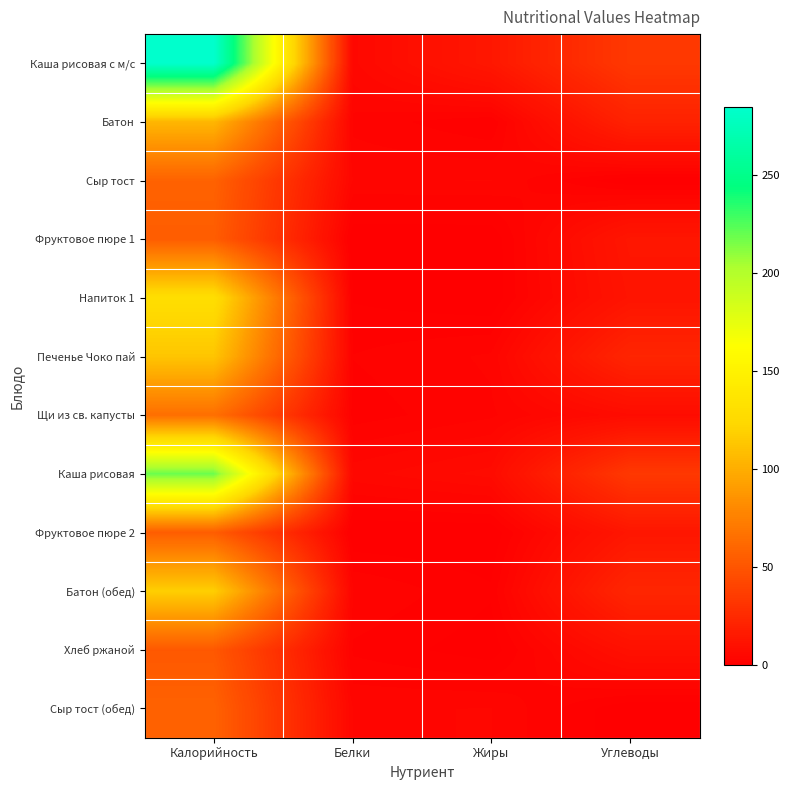

Reading left to right, what are all the values shown in this chart?

Каша рисовая с м/с: Калорийность=285.1	Белки=5.2	Жиры=14.4	Углеводы=33.8
Батон: Калорийность=104.8	Белки=3.0	Жиры=1.2	Углеводы=20.6
Сыр тост: Калорийность=57.8	Белки=4.3	Жиры=4.5	Углеводы=0.0
Фруктовое пюре 1: Калорийность=55.0	Белки=0.0	Жиры=0.0	Углеводы=13.8
Напиток 1: Калорийность=130.0	Белки=1.0	Жиры=0.0	Углеводы=12.5
Печенье Чоко пай: Калорийность=112.8	Белки=2.3	Жиры=3.5	Углеводы=22.5
Щи из св. капусты: Калорийность=65.5	Белки=1.6	Жиры=3.1	Углеводы=7.5
Каша рисовая: Калорийность=219.0	Белки=5.1	Жиры=7.1	Углеводы=33.7
Фруктовое пюре 2: Калорийность=55.0	Белки=0.0	Жиры=0.0	Углеводы=13.8
Батон (обед): Калорийность=117.9	Белки=3.4	Жиры=1.3	Углеводы=23.1
Хлеб ржаной: Калорийность=52.2	Белки=2.0	Жиры=0.4	Углеводы=10.0
Сыр тост (обед): Калорийность=57.8	Белки=4.3	Жиры=4.5	Углеводы=0.0